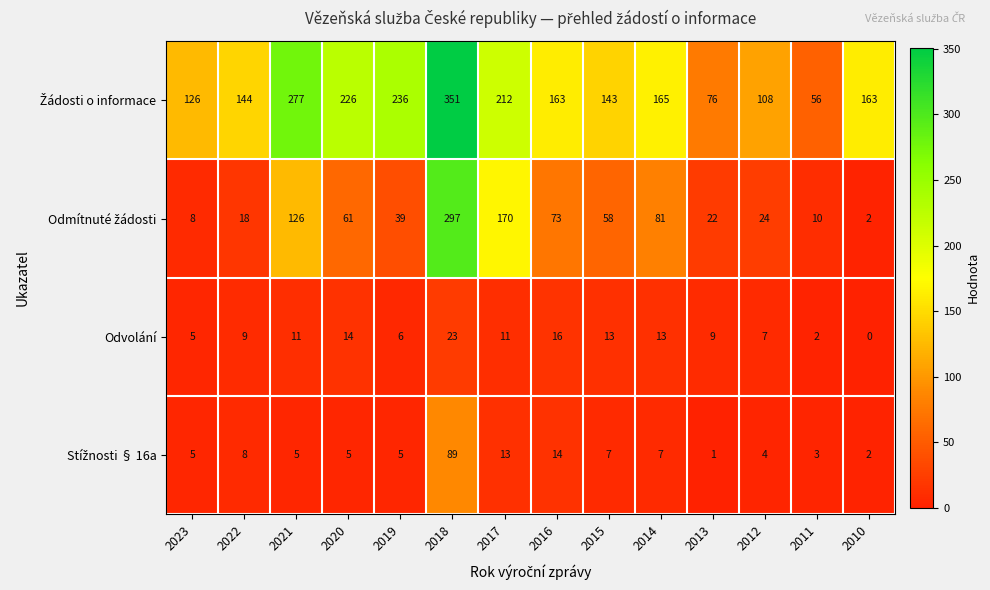

What is the sum of the Odvolání values at 2023 and 2011?

7